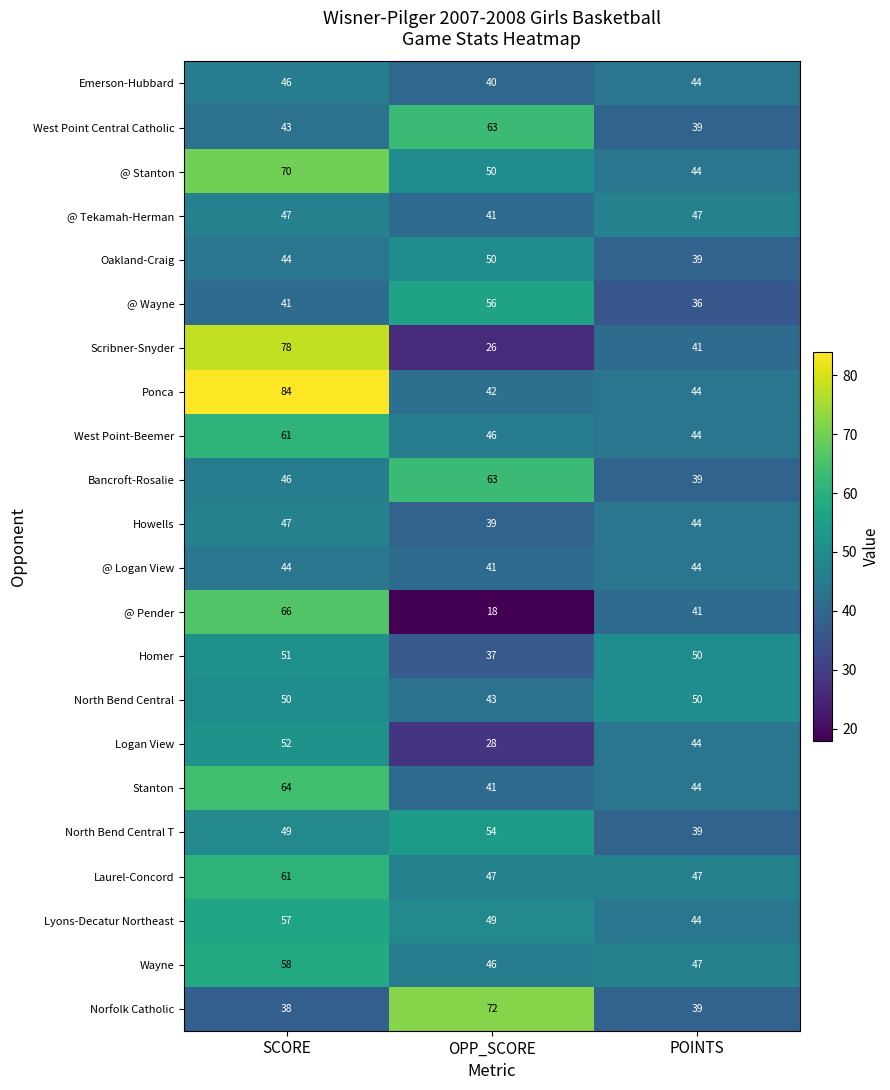

How many data points does each series have?

3